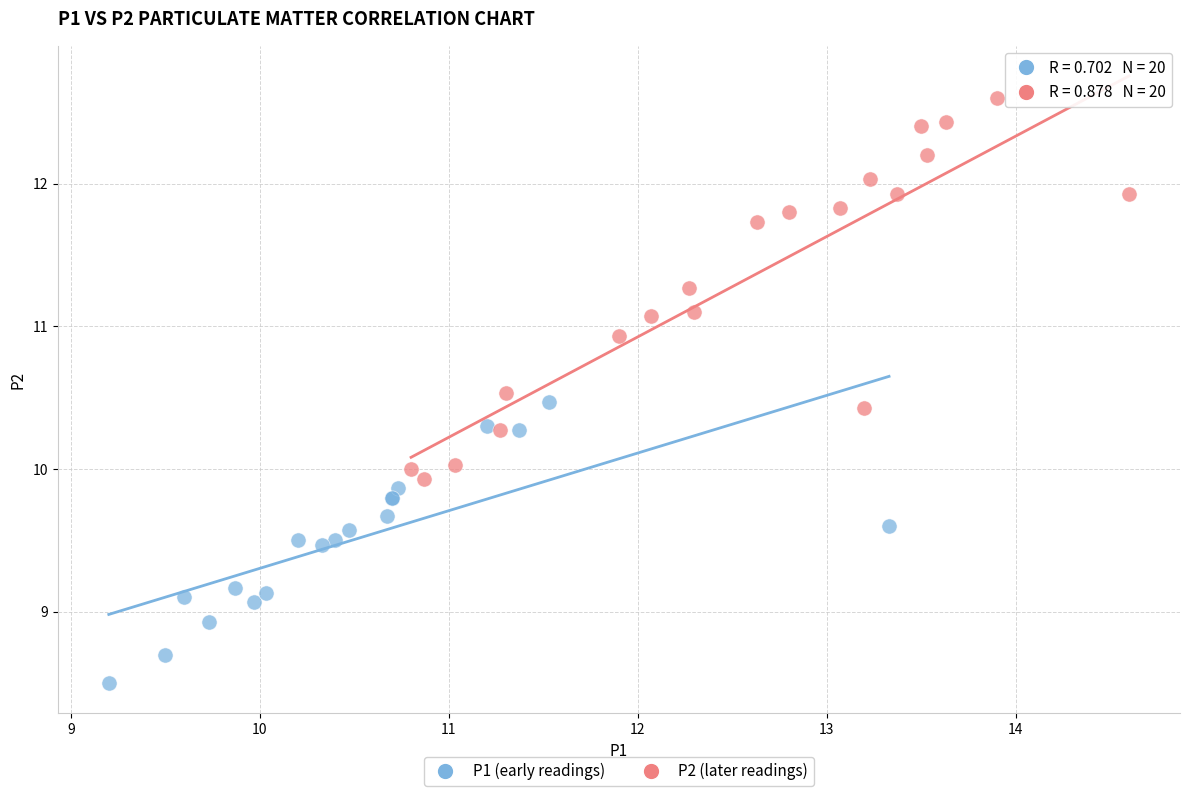

Which series reaches the minimum Y coordinate?

P1 (early readings)